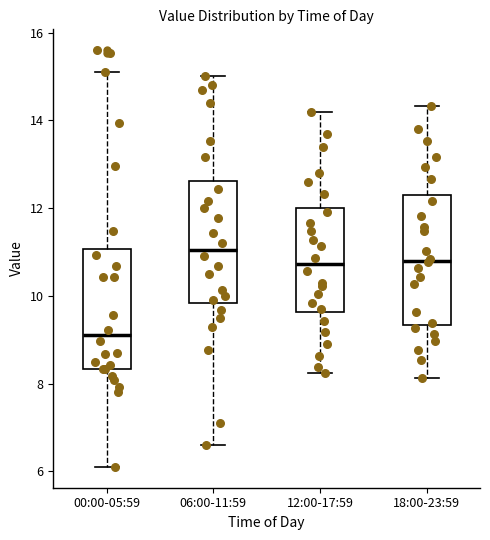

Which box's median line is the lowest?

00:00-05:59